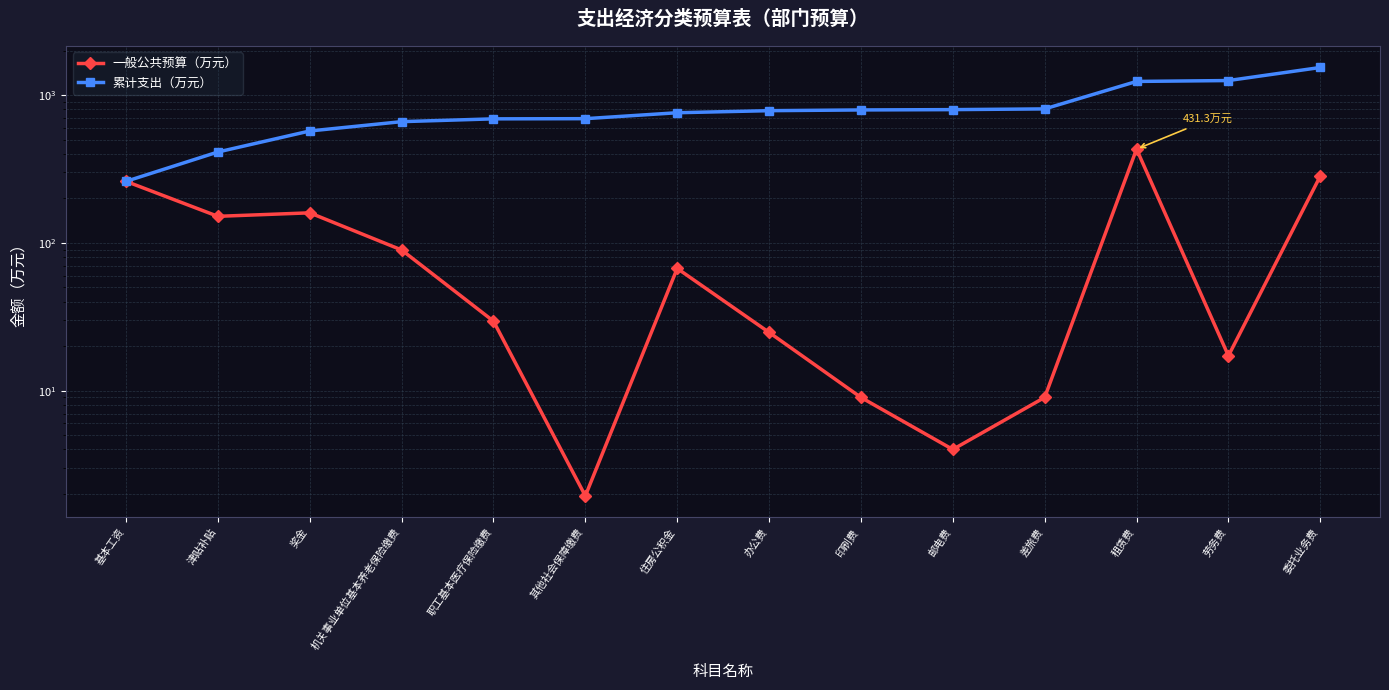

List the series in order of their overall mean, highest first.

累计支出（万元）, 一般公共预算（万元）